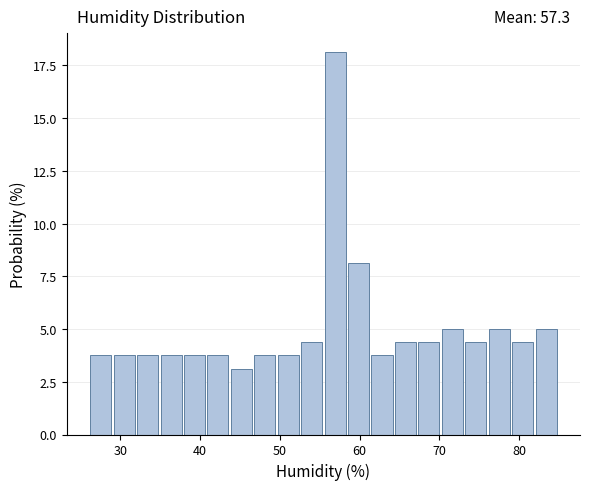

Around what value on the x-axis is the tallest bar? Give the approximate position of its centre, as read against the axis.

57